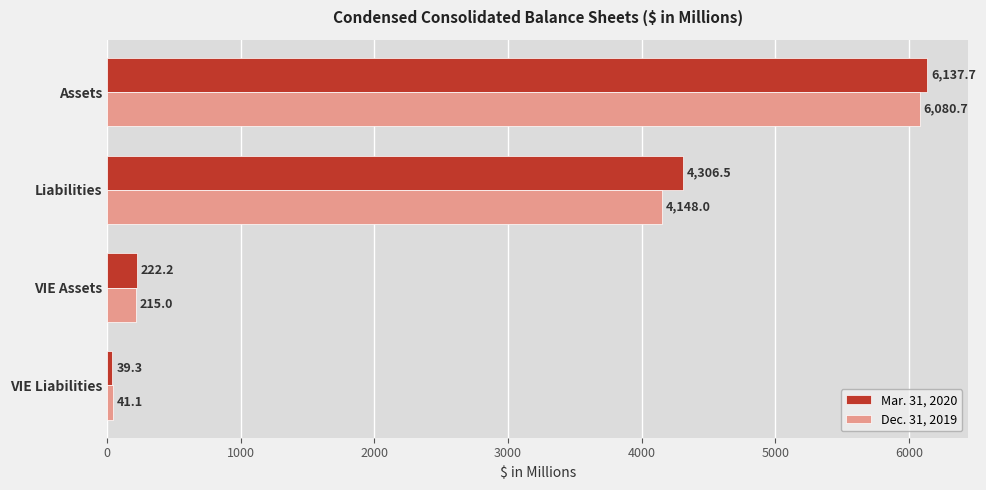

What is the maximum value for Mar. 31, 2020?

6137.7